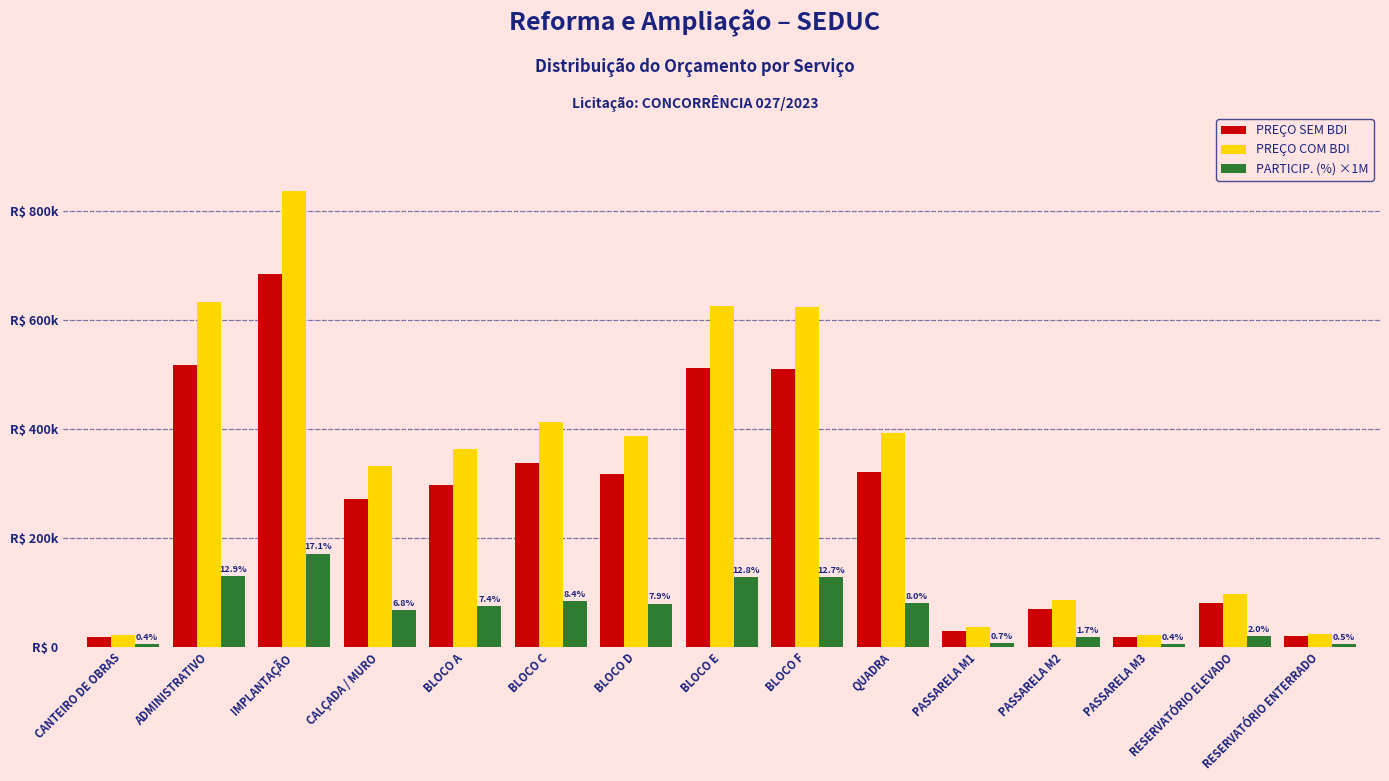

What are all the series names shown in the legend?

PREÇO SEM BDI, PREÇO COM BDI, PARTICIP. (%) ×1M